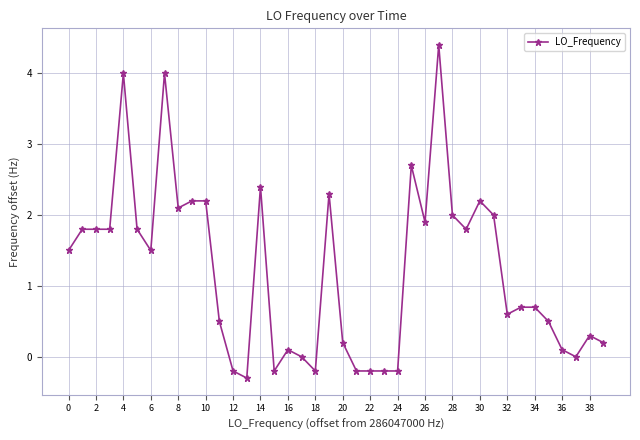

What is the sum of all values?

48.6